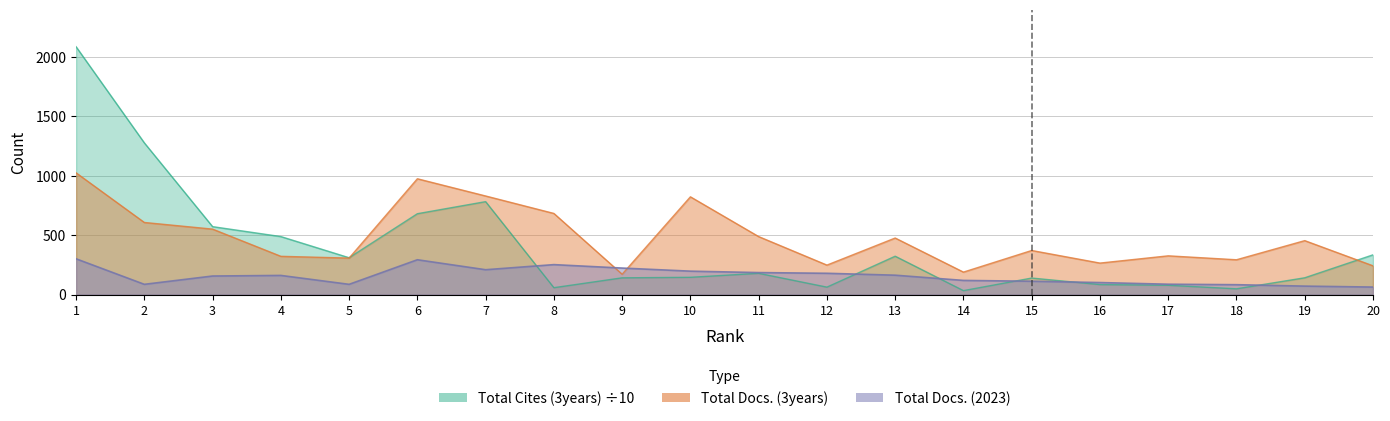

Does the chart display data point markers on the line(s)?

No